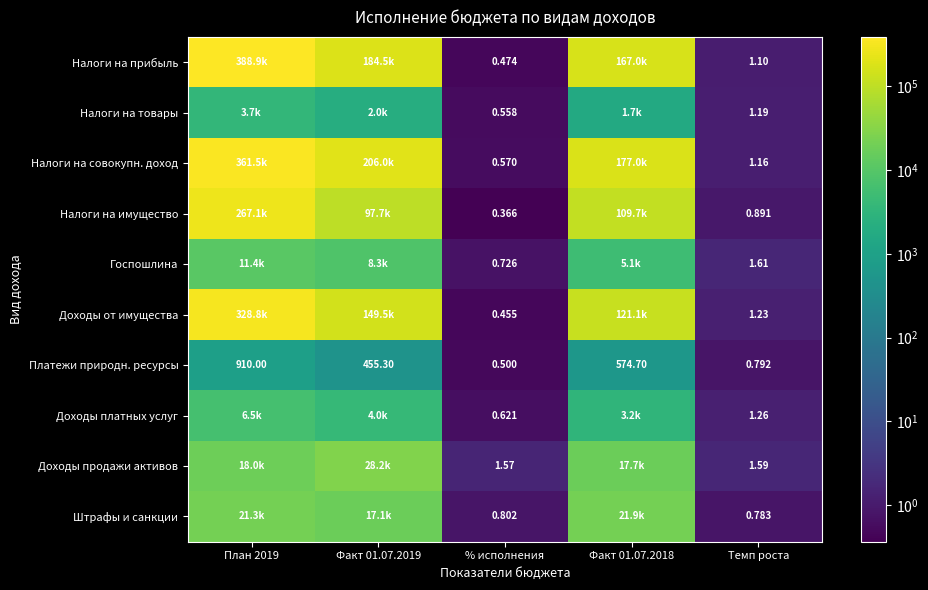

Is the value of Доходы платных услуг at % исполнения greater than the value of Доходы от имущества at % исполнения?

Yes